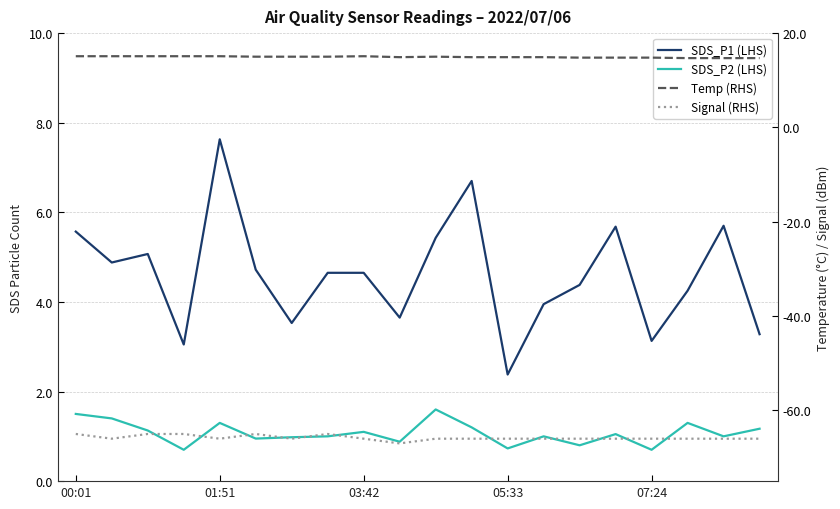

True or false: SDS_P2 (LHS) has a value of 1.5 at 00:01.

True